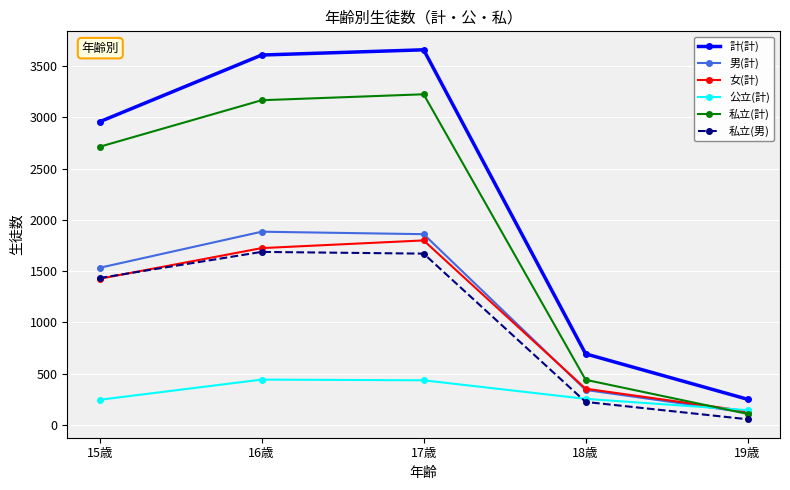

In 男(計), how many points are higher than both neighbors (excluding endpoints)?

1